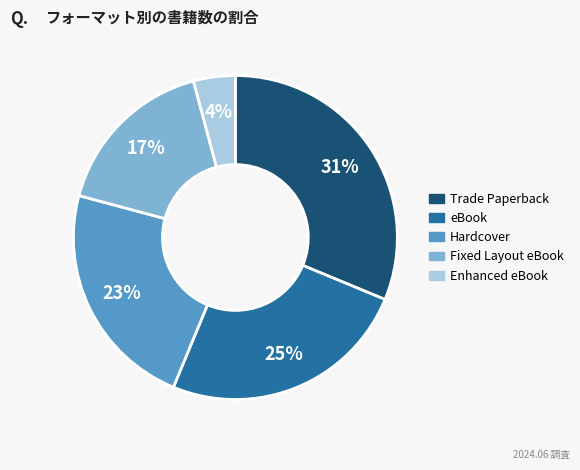

Between Hardcover and Fixed Layout eBook, which is larger?

Hardcover